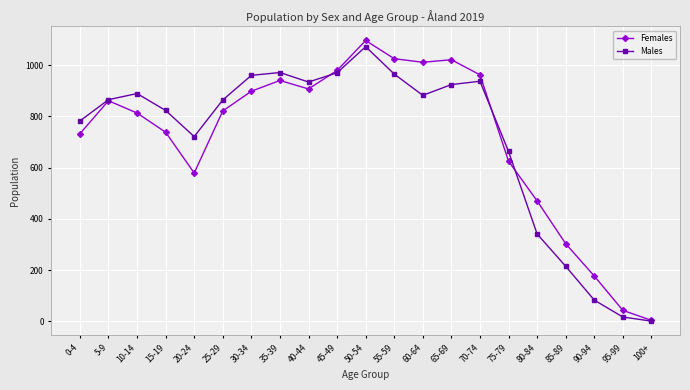

At which category does Females reach its first local valley?

20-24